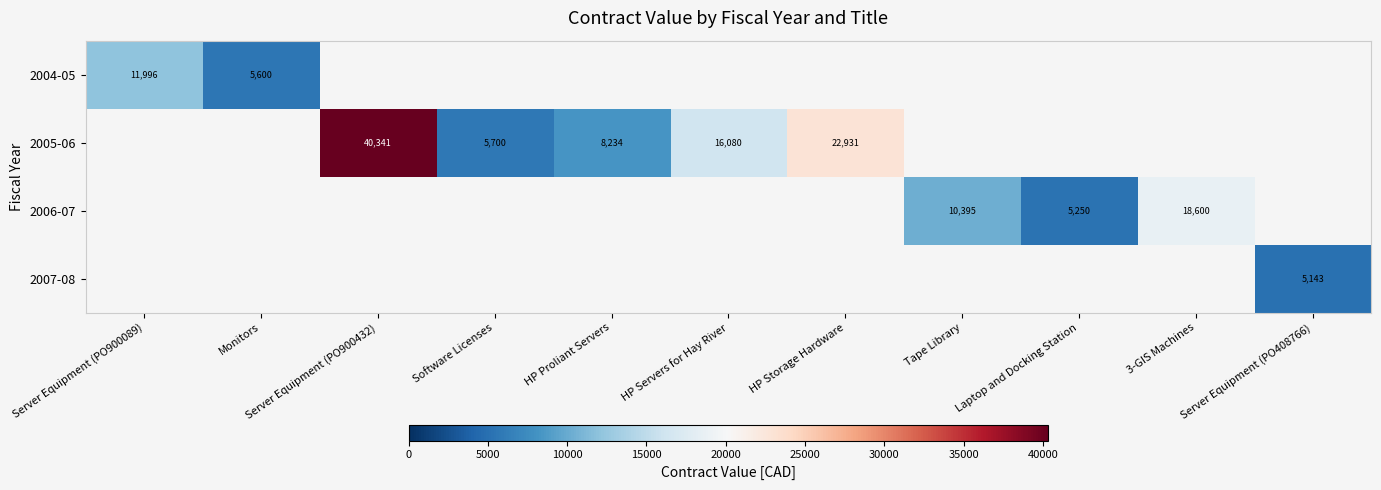

Which label corresponds to the smallest value in the chart?

Server Equipment (PO408766)